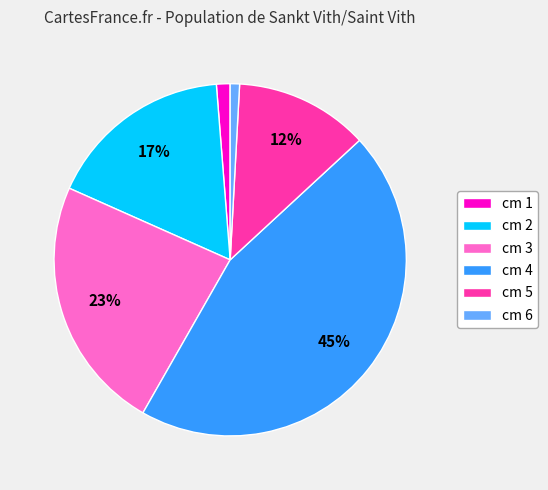

Do cm 4 and cm 5 together represent more than half of the pie?

Yes